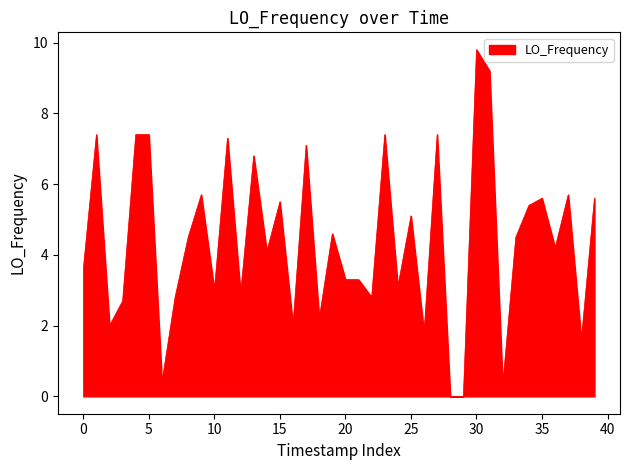

What is the maximum value shown in the chart?

9.8